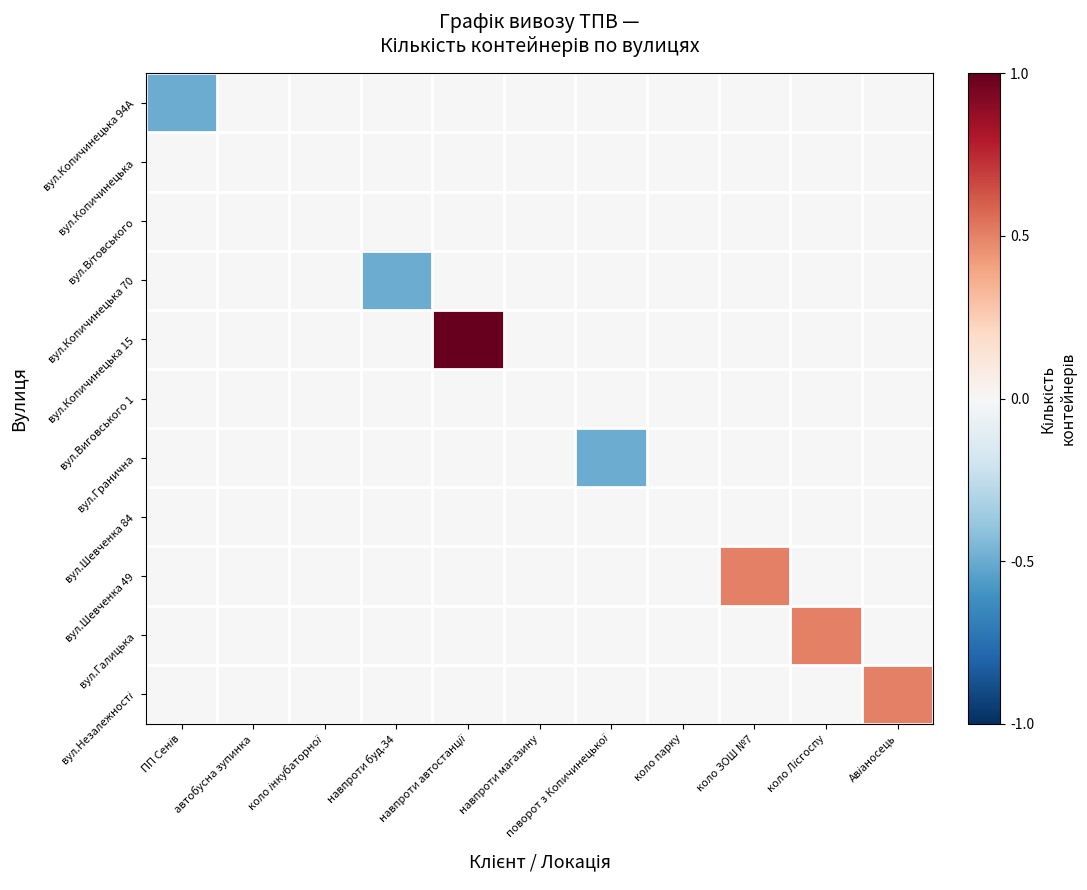

Between автобусна зупинка and ПП Сенів, which is larger?

автобусна зупинка